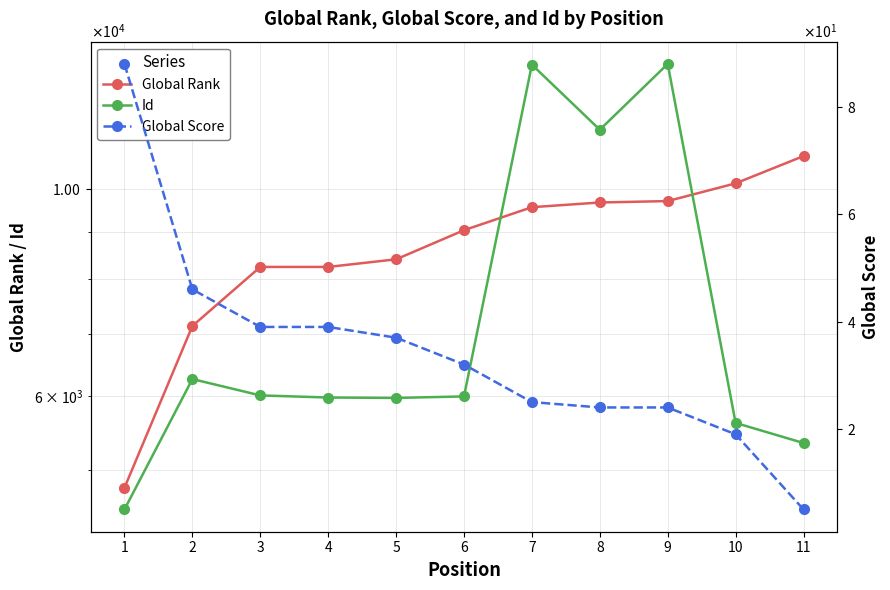

What is the highest value of the Global Rank series?

10838